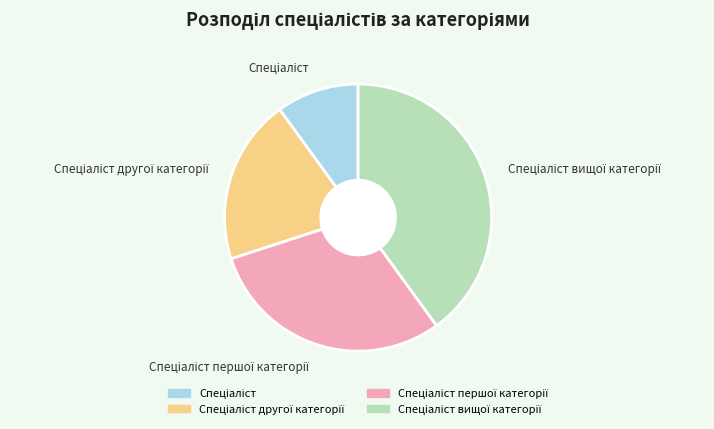

Does any single category account for the majority?

No